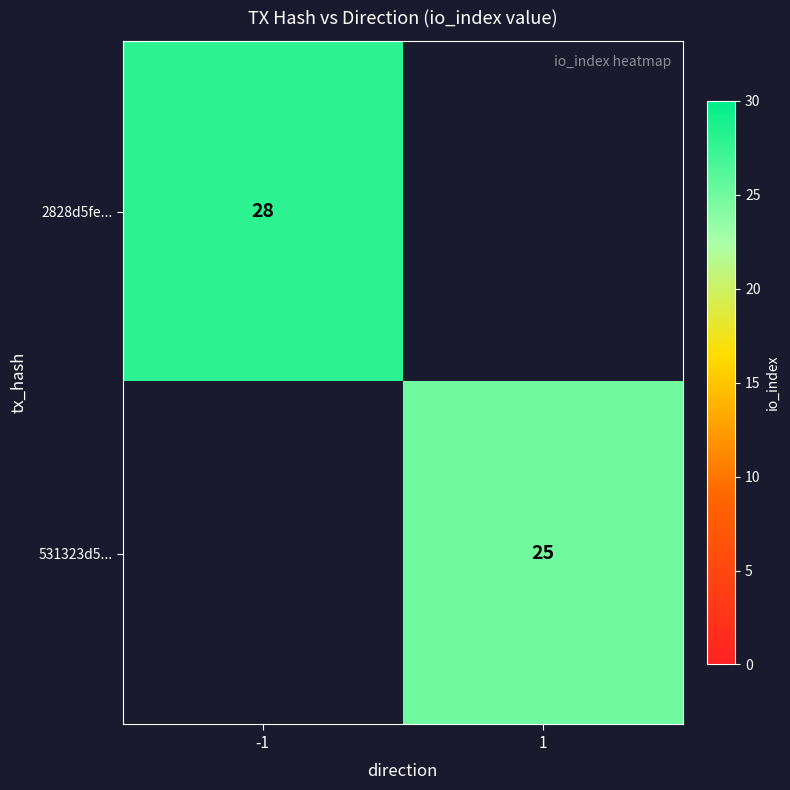

How many distinct data groups are displayed?

2